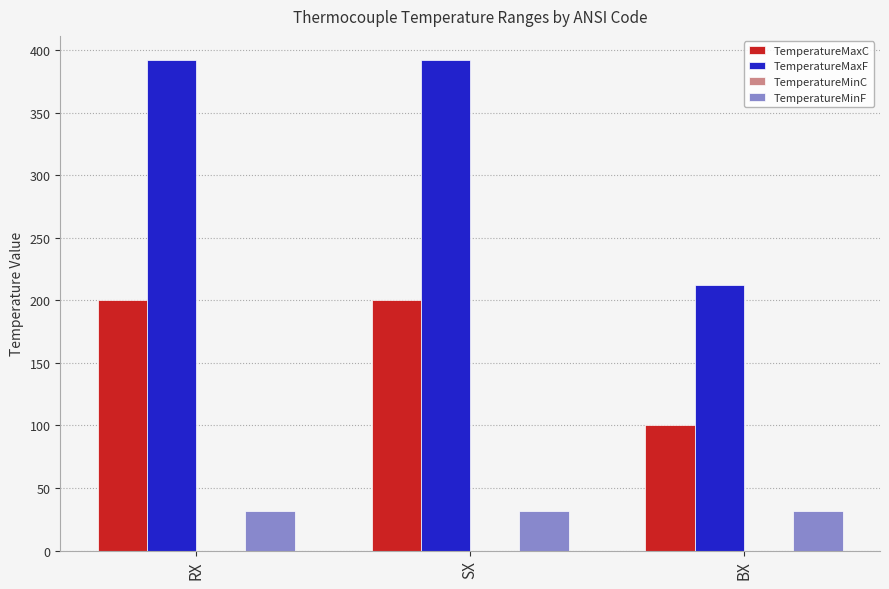

Reading left to right, extract all data points from this chart.

TemperatureMaxC: 200	200	100
TemperatureMaxF: 392	392	212
TemperatureMinF: 32	32	32